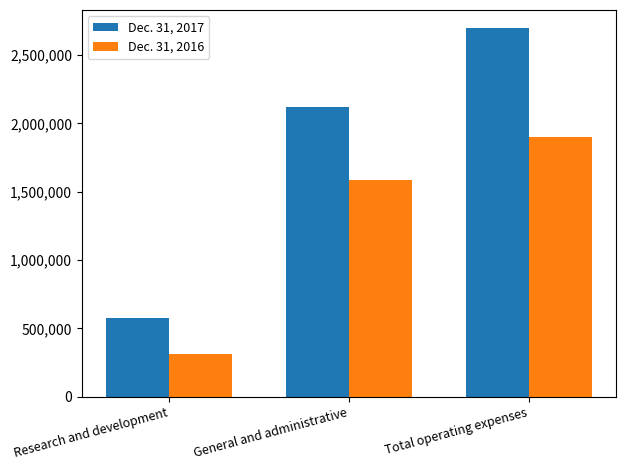

Rank the series at Research and development from highest to lowest value.

Dec. 31, 2017, Dec. 31, 2016